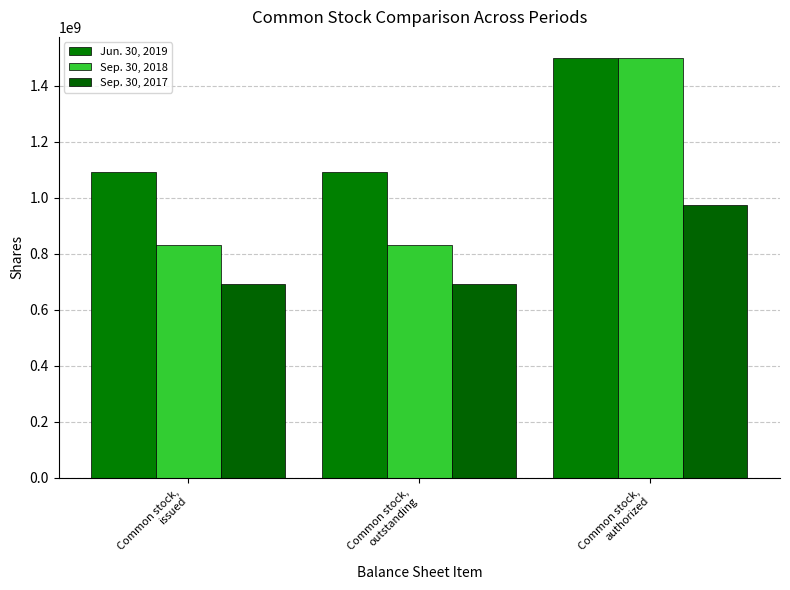

Count the Sep. 30, 2017 values in the range 692196625 to 975000000.

3